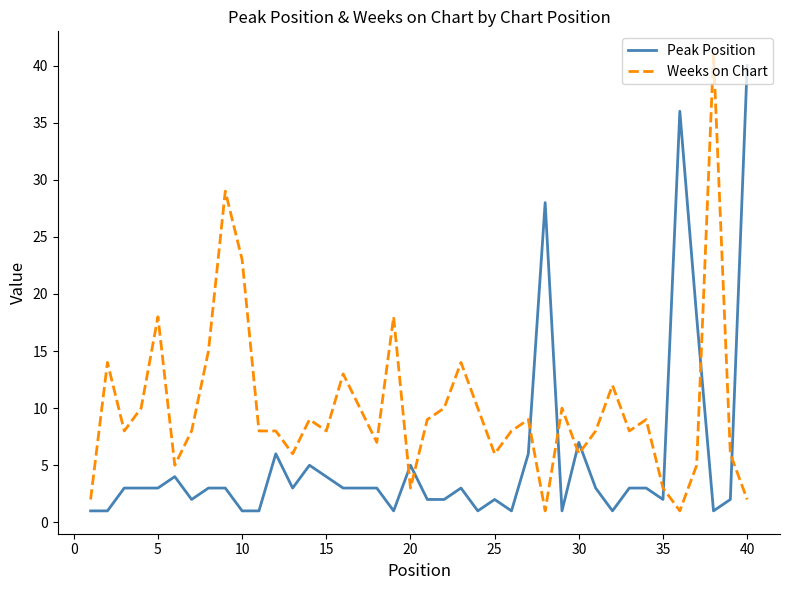

How many intersections are there between Peak Position and Weeks on Chart?

9